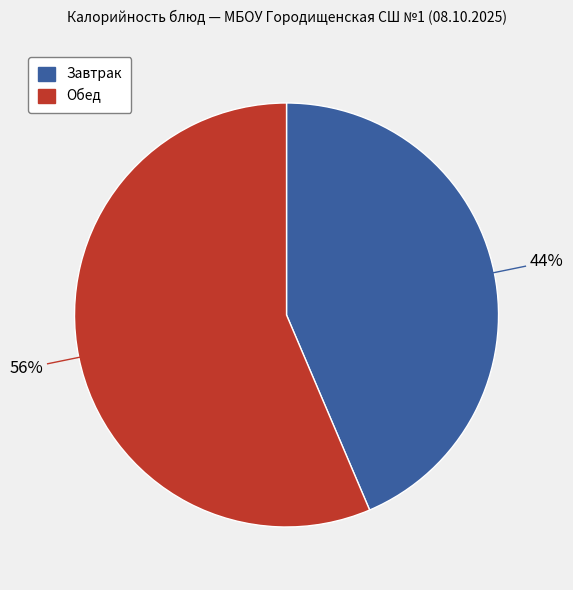

Is there any slice that represents more than half of the pie?

Yes